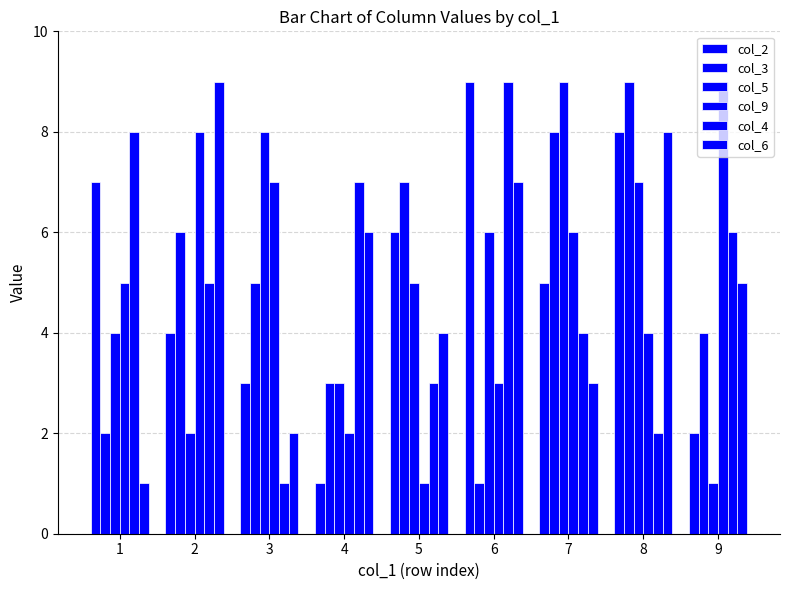

Is the value of col_5 at 9 greater than the value of col_9 at 7?

No